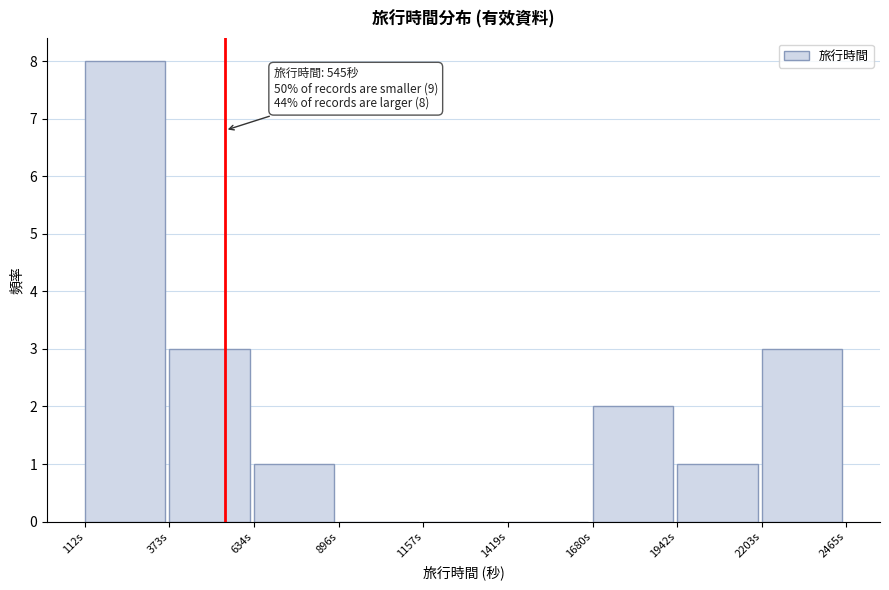

Which range on the x-axis has the tallest bar?

100 to 350